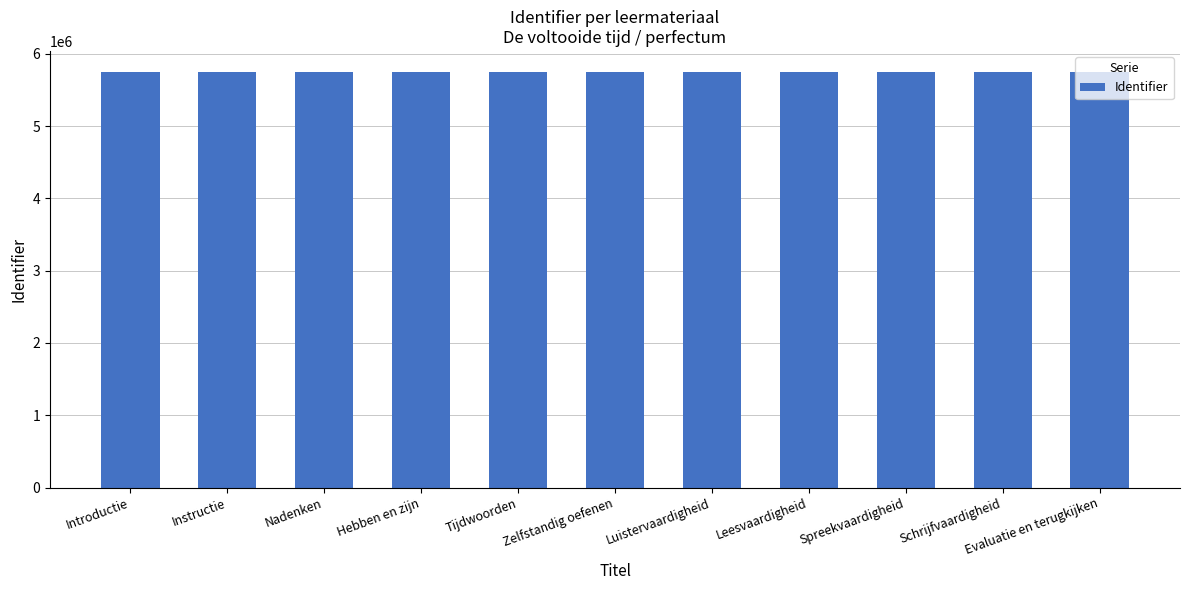

How many values are below 5750558?

5